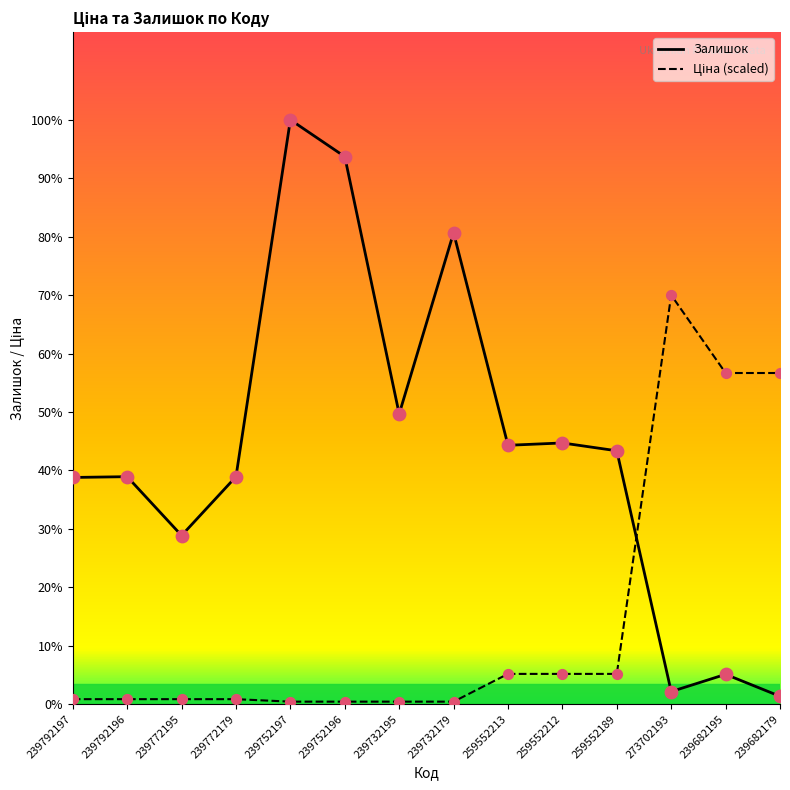

What are all the series names shown in the legend?

Ціна, Залишок